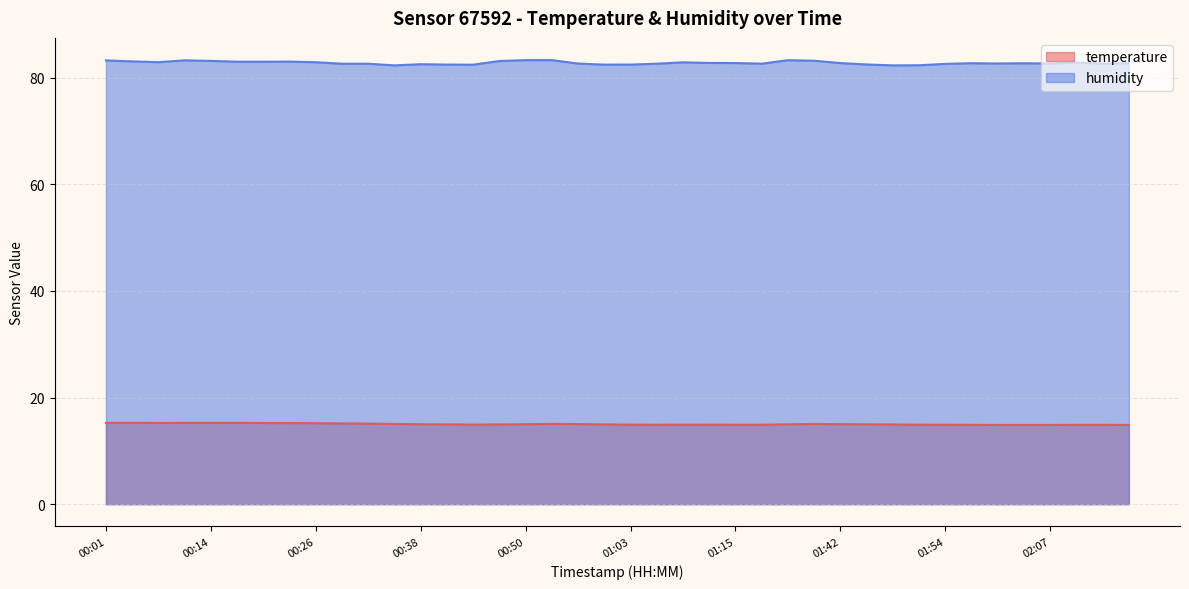

Reading left to right, extract all data points from this chart.

temperature: 15.2	15.3	15.2	15.2	15.2	15.2	15.2	15.2	15.2	15.2	15.1	15.1	15.0	15.0	14.9	14.9	15.0	15.1	15.0	15.0	14.9	14.9	14.9	14.9	14.9	14.9	15.0	15.1	15.0	15.0	14.9	14.9	14.9	14.9	14.9	14.9	14.9	14.9	14.9	14.9
humidity: 83.2	83.1	82.9	83.3	83.2	83.0	83.0	83.0	82.9	82.6	82.6	82.3	82.5	82.5	82.5	83.1	83.3	83.3	82.7	82.5	82.5	82.6	82.9	82.8	82.8	82.6	83.3	83.2	82.8	82.5	82.3	82.3	82.6	82.7	82.7	82.7	82.7	82.8	82.7	82.7